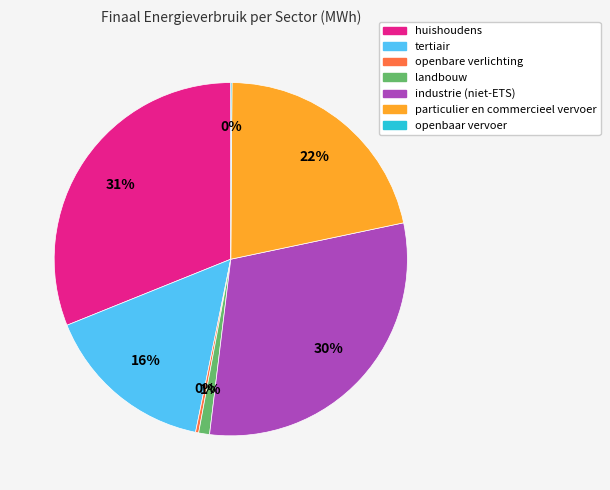

Which category has the biggest portion of the pie?

huishoudens